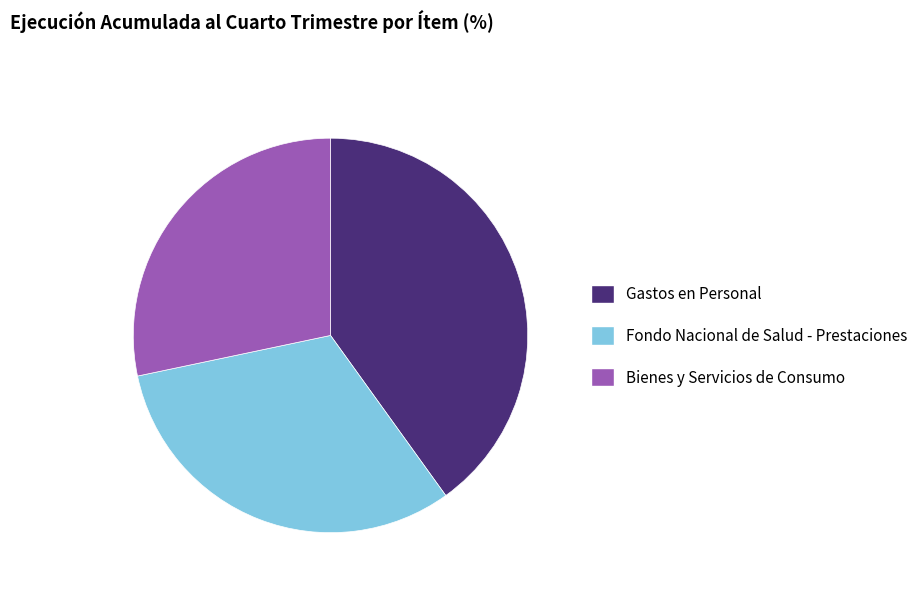

Is there a majority slice in this chart?

No